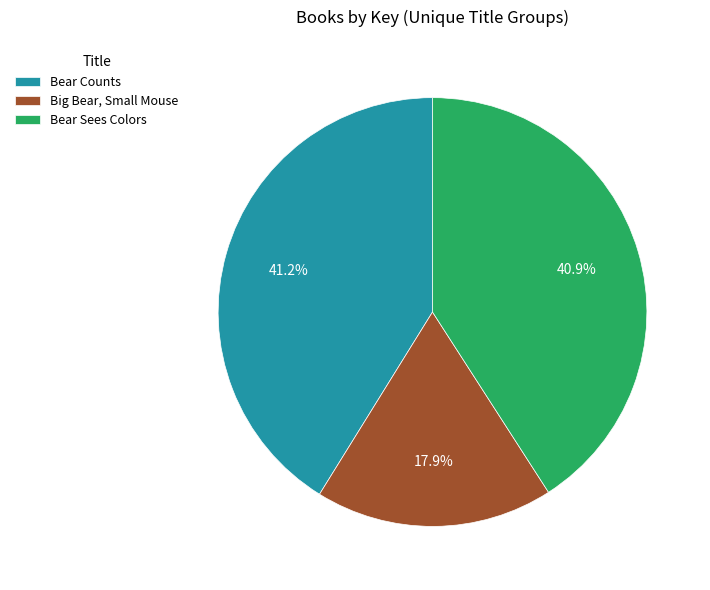

Is there any slice that represents more than half of the pie?

No